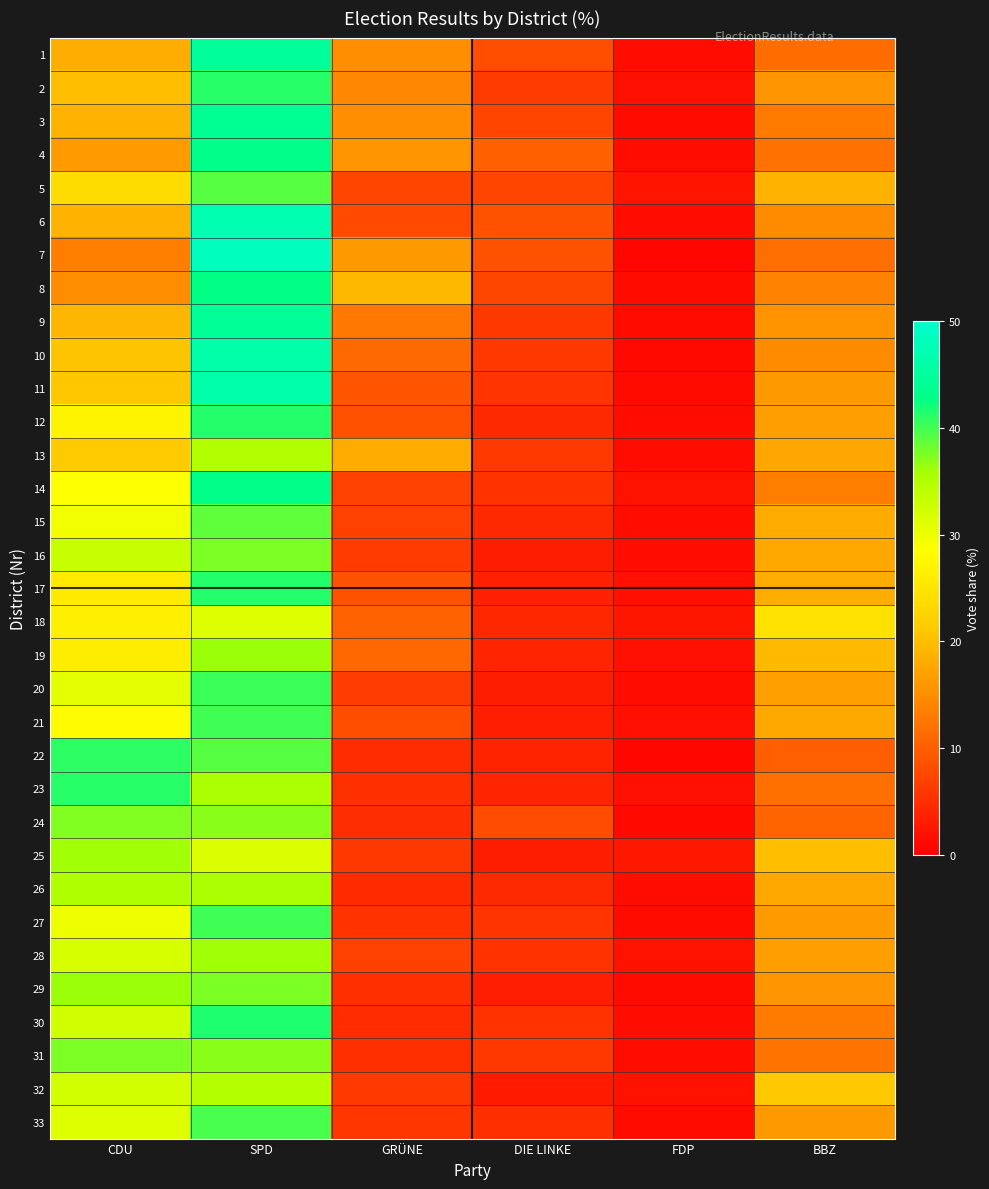

What is the difference between the highest and lowest values at CDU?

27.7